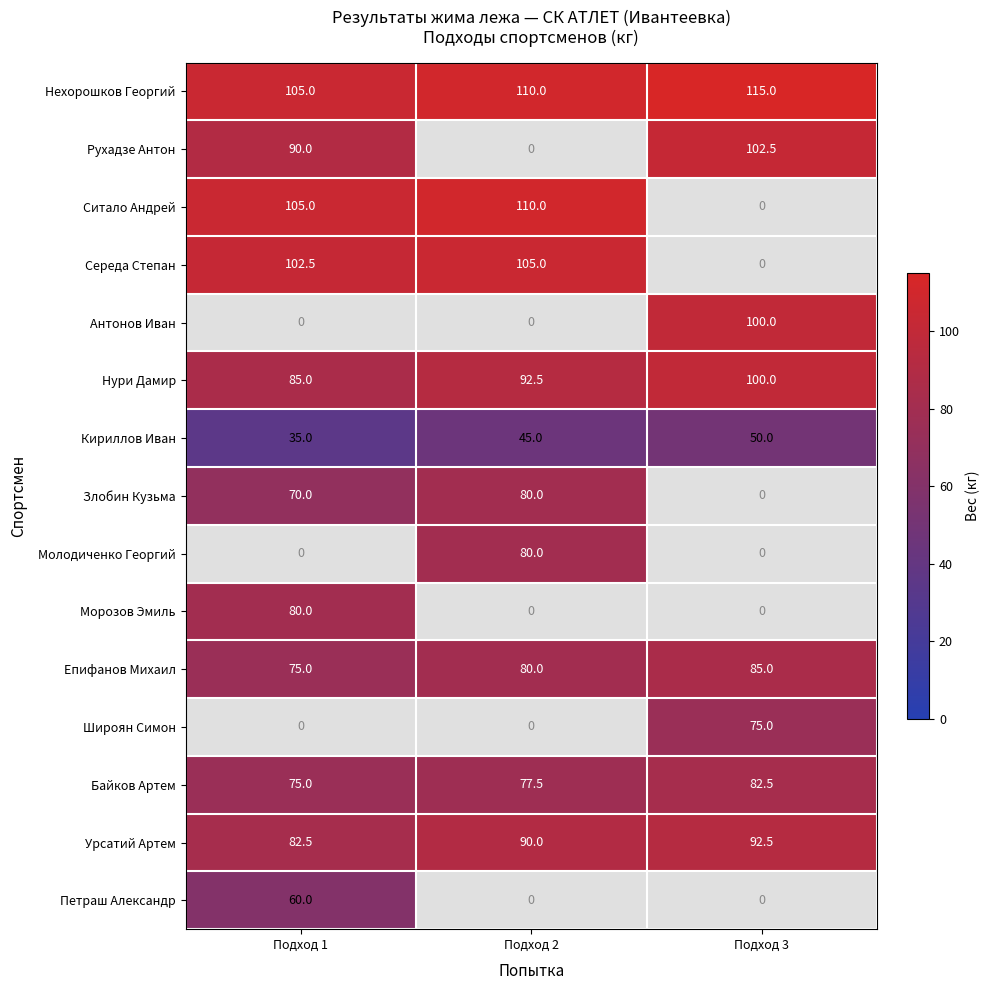

Read the Епифанов Михаил value at Подход 2.

80.0